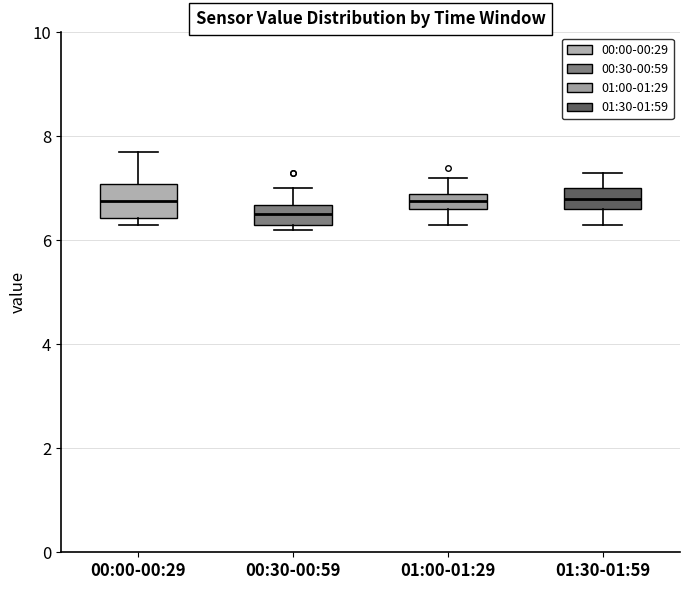

Where does the median line of the box for 00:00-00:29 sit on the y-axis? The values are not printed on the chart, so give them approximately, as read against the axis.

6.8